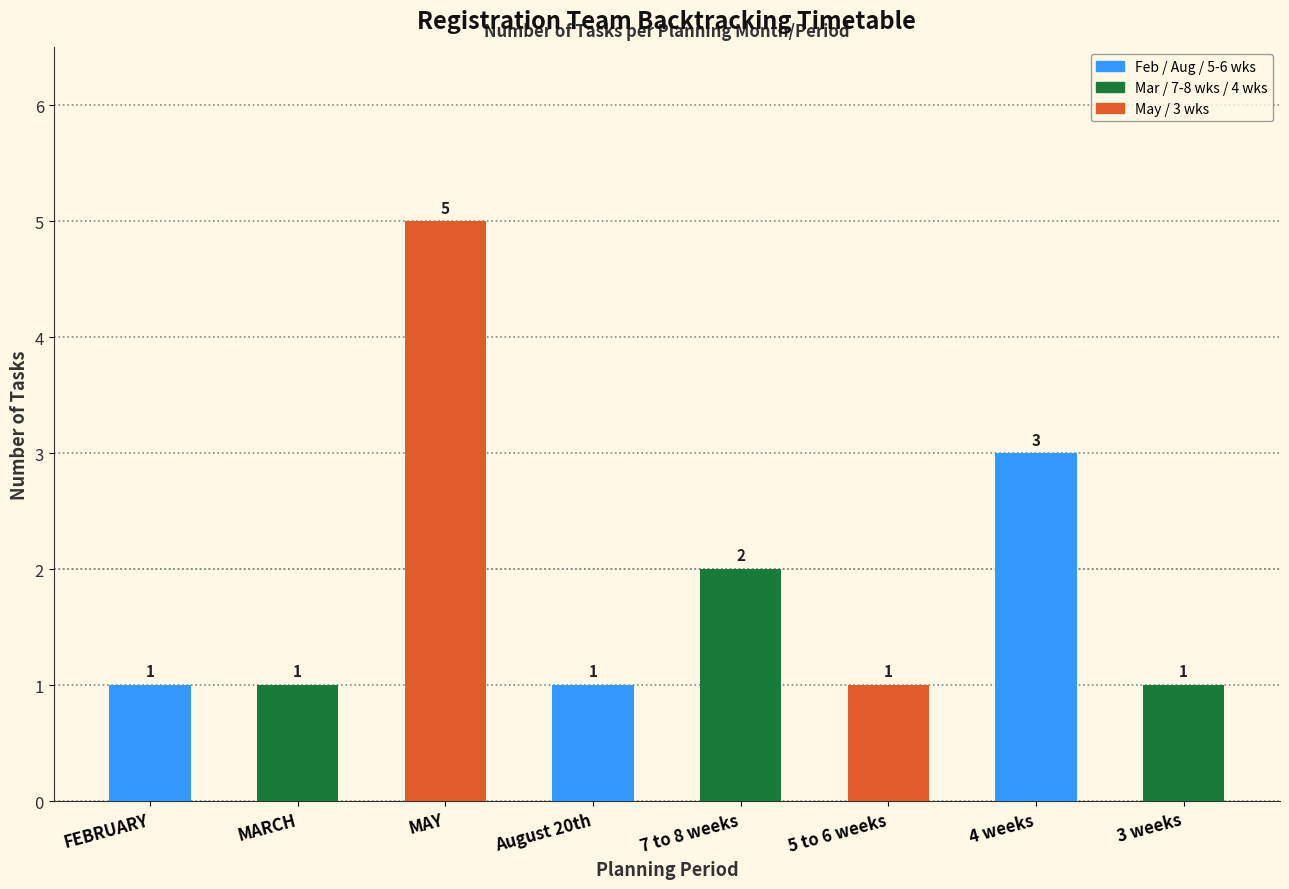

Reading left to right, extract all data points from this chart.

FEBRUARY=1	MARCH=1	MAY=5	August 20th=1	7 to 8 weeks=2	5 to 6 weeks=1	4 weeks=3	3 weeks=1